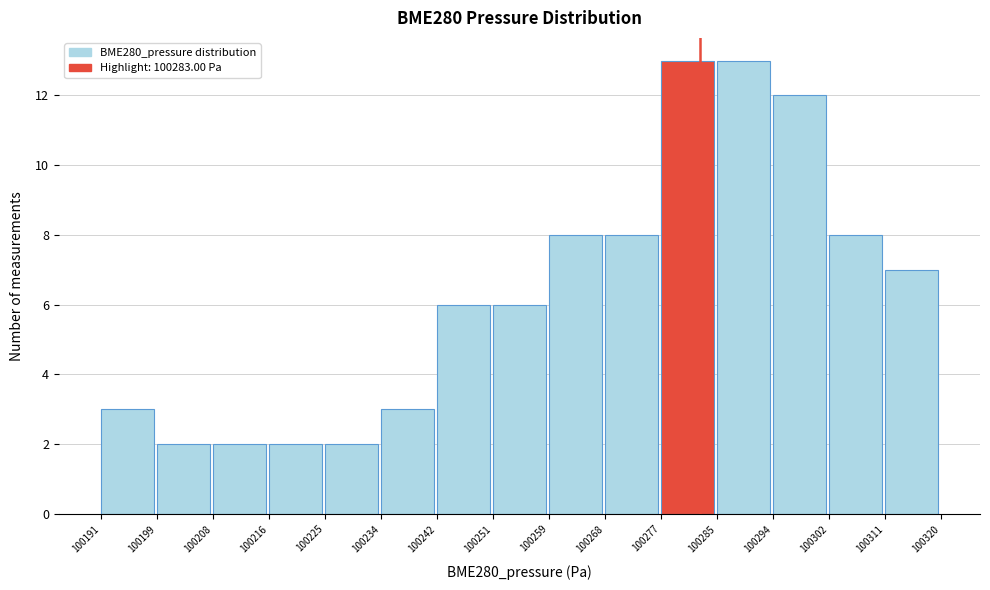

Reading left to right, transcribe this chart: for each bar, give the range it covers on the x-axis and its height. The values are not printed on the chart, so give them approximately, as read against the axis.

100191 to 100199: 3
100199 to 100208: 2
100208 to 100216: 2
100216 to 100225: 2
100225 to 100234: 2
100234 to 100242: 3
100242 to 100251: 6
100251 to 100259: 6
100259 to 100268: 8
100268 to 100277: 8
100277 to 100285: 13
100285 to 100294: 13
100294 to 100302: 12
100302 to 100311: 8
100311 to 100320: 7